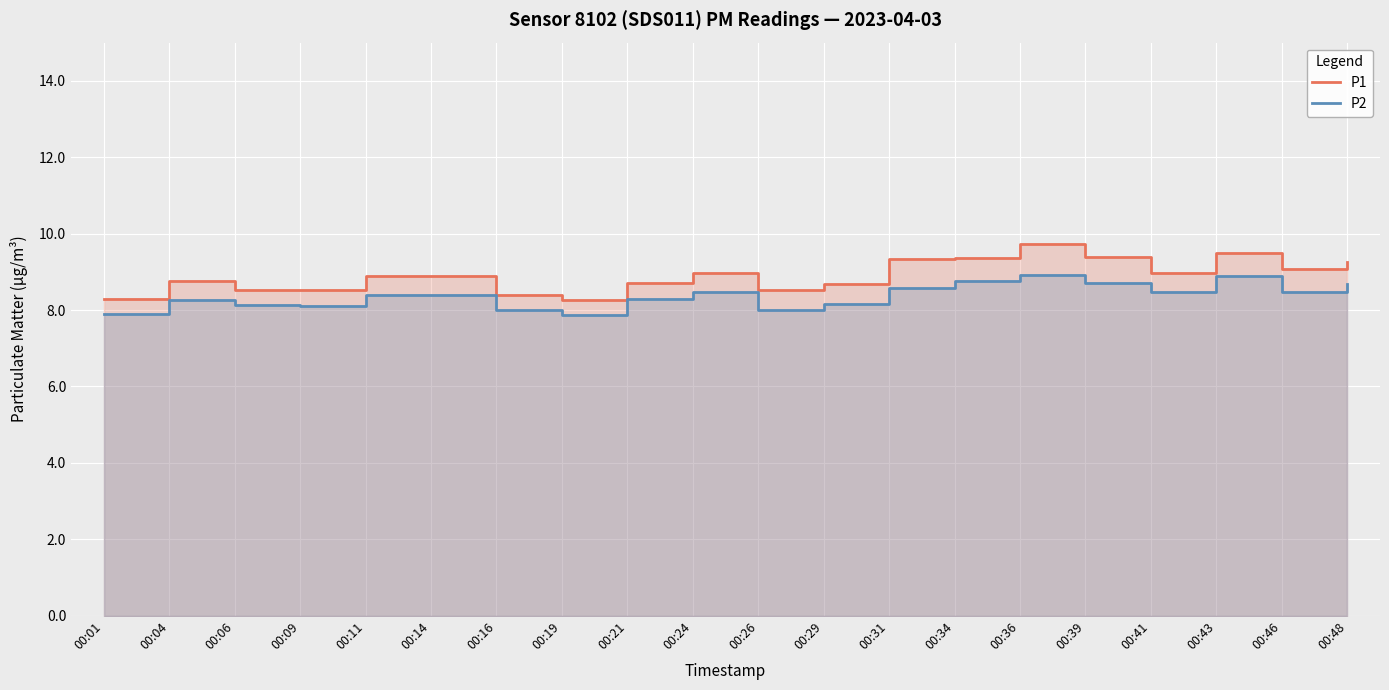

The P1 series shows 3.3 at 00:09. True or false?

False